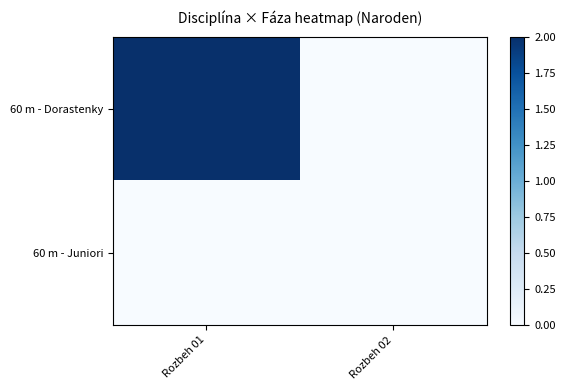

What is the total value across all series at Rozbeh 01?

2